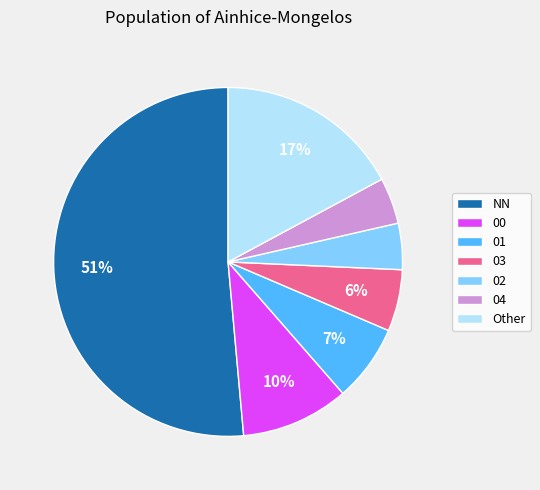

What is the ratio of the value at 01 to the value at 00?

0.7